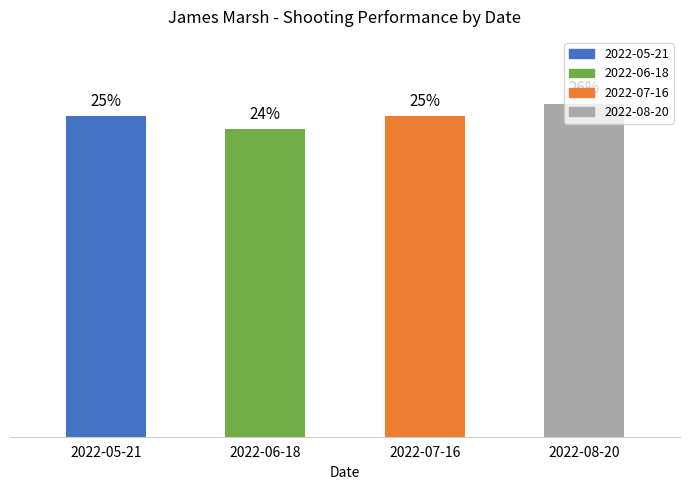

What is the label of the 4th bar from the right?

2022-05-21